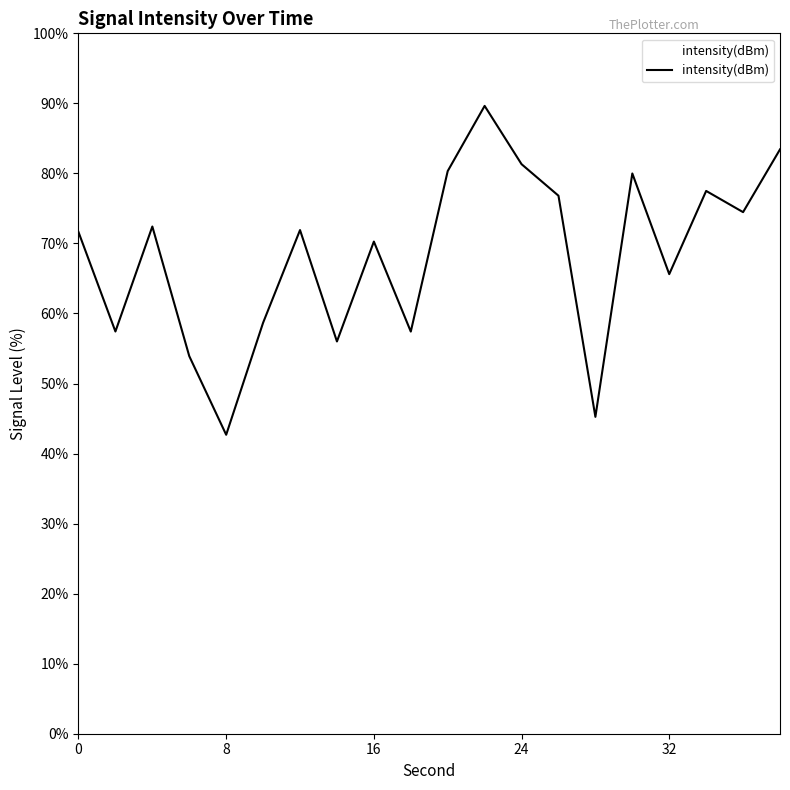

How many interior local peaks (higher than both neighbors) does the data have?

6